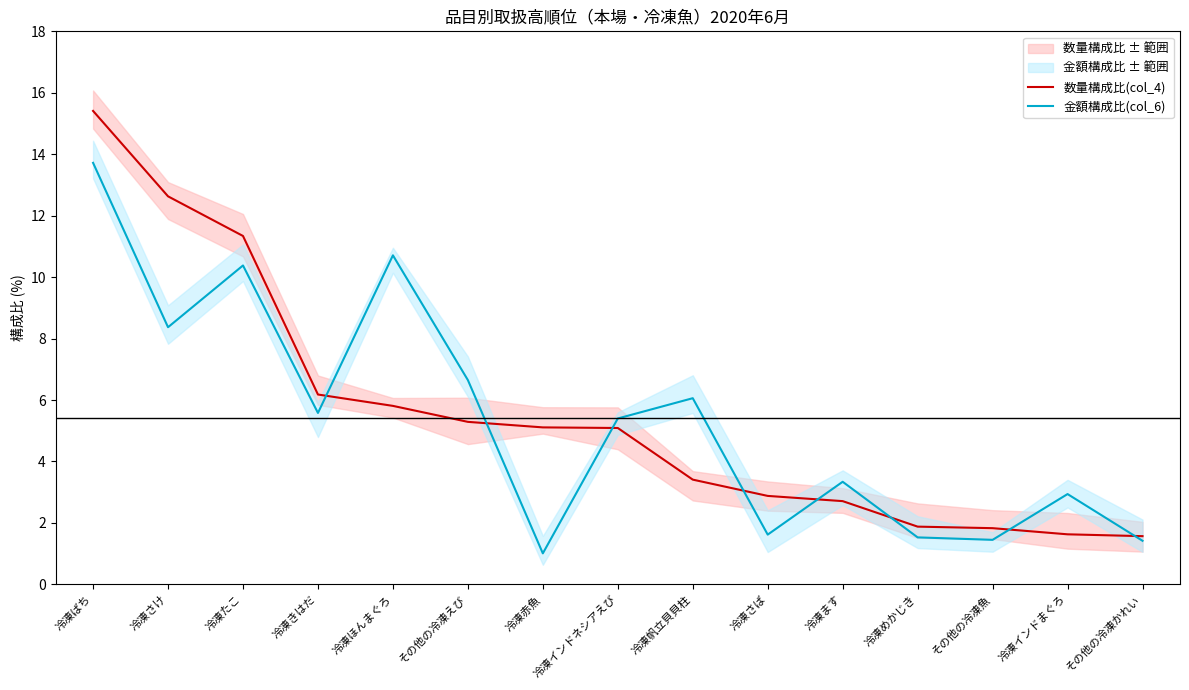

At which label does 金額構成比(col_6) reach its minimum?

冷凍赤魚